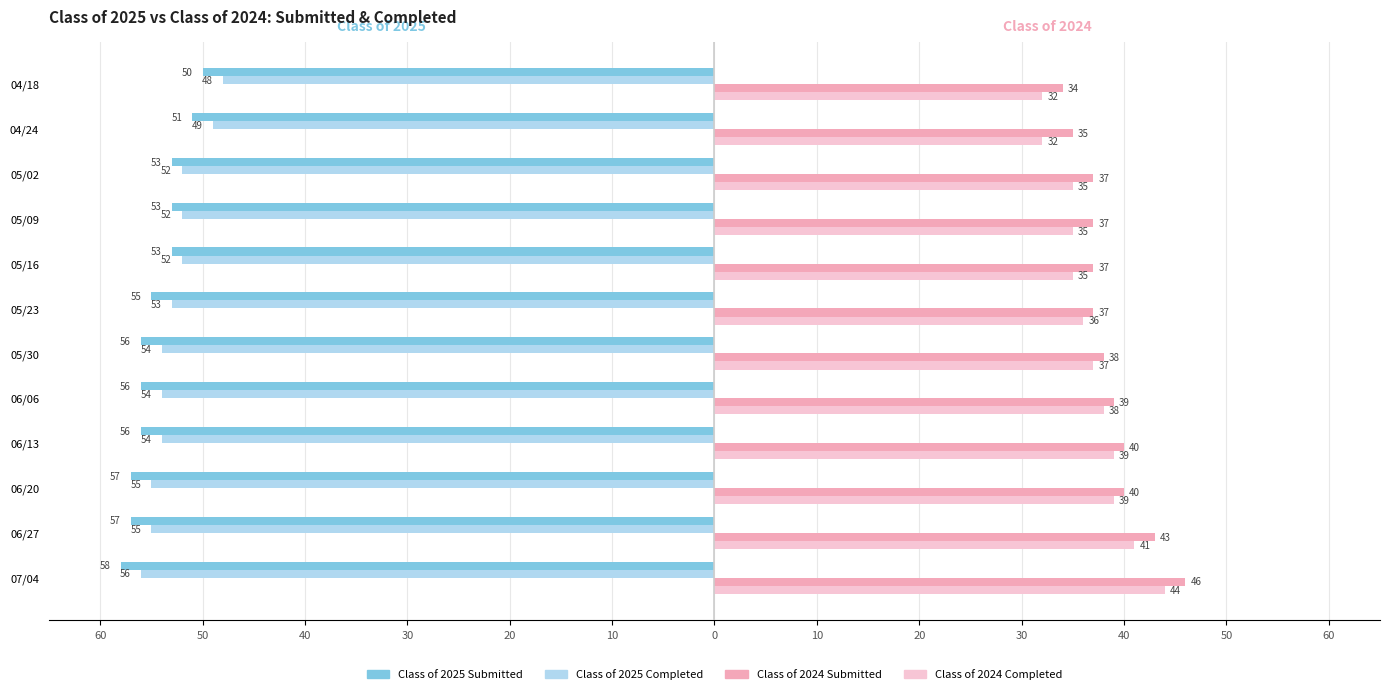

Which series has the largest range (max minus min)?

Class of 2024 Submitted